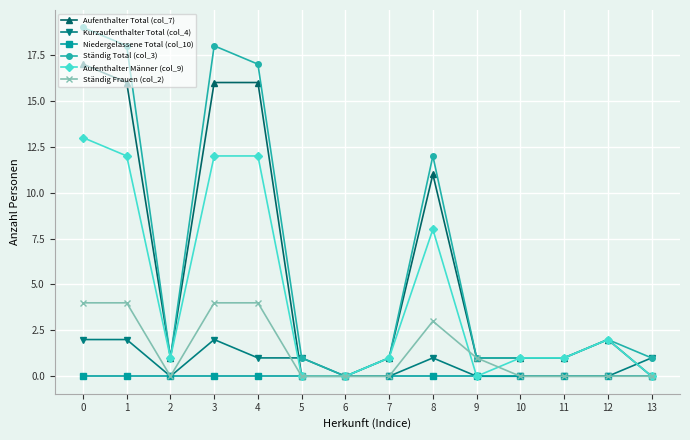

How many Kurzaufenthalter Total (col_4) values are between 0 and 1?

11